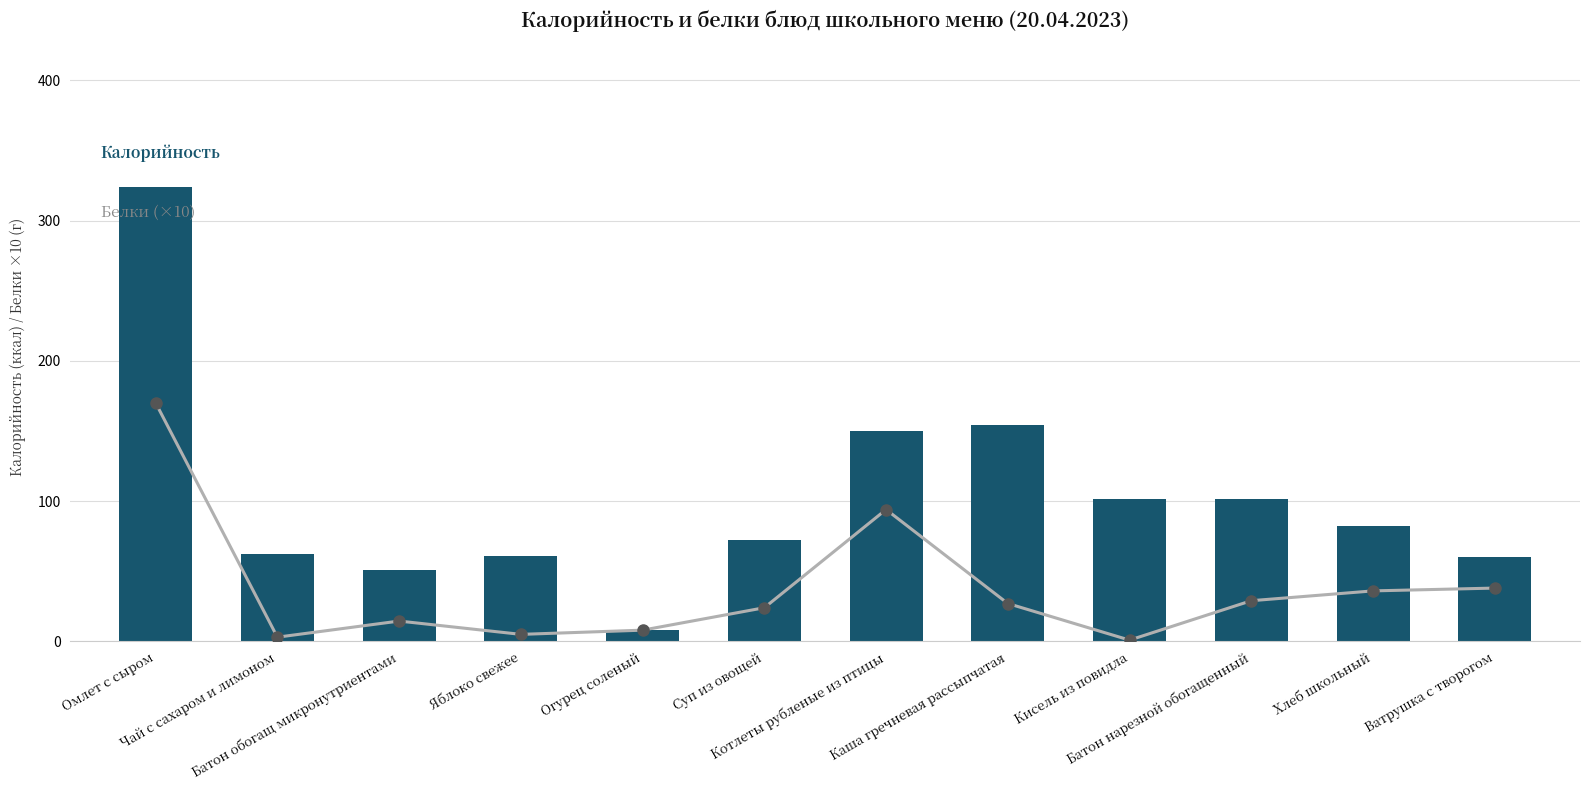

What is the sum of the Белки (×10) values at Каша гречневая рассыпчатая and Омлет с сыром?

197.0